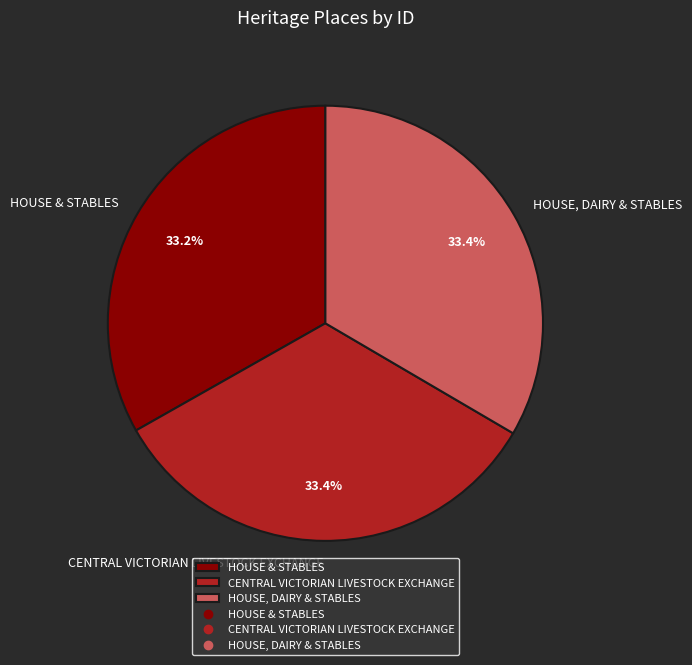

True or false: CENTRAL VICTORIAN LIVESTOCK EXCHANGE accounts for 44% of the total.

False